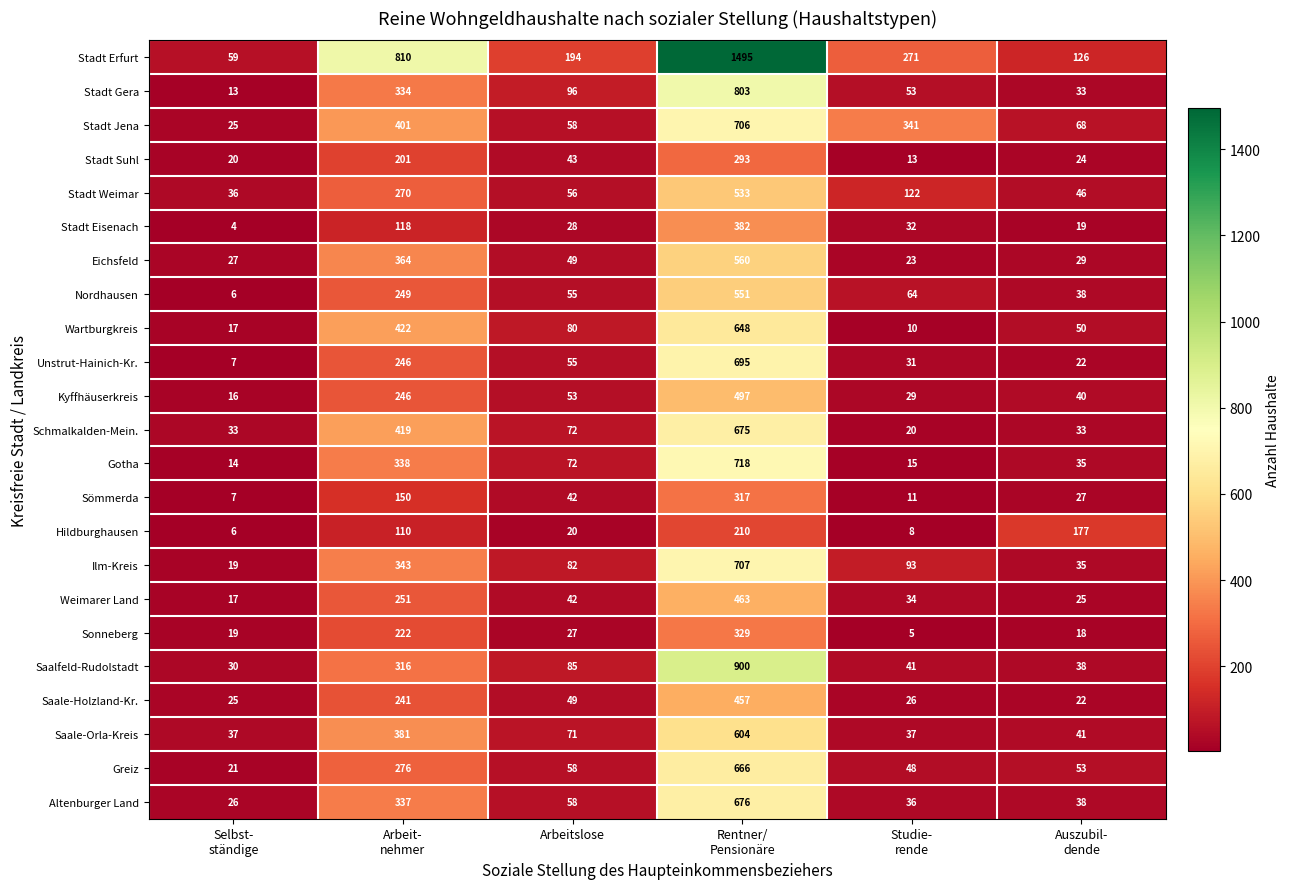

Read the Kyffhäuserkreis value at Arbeitslose.

53